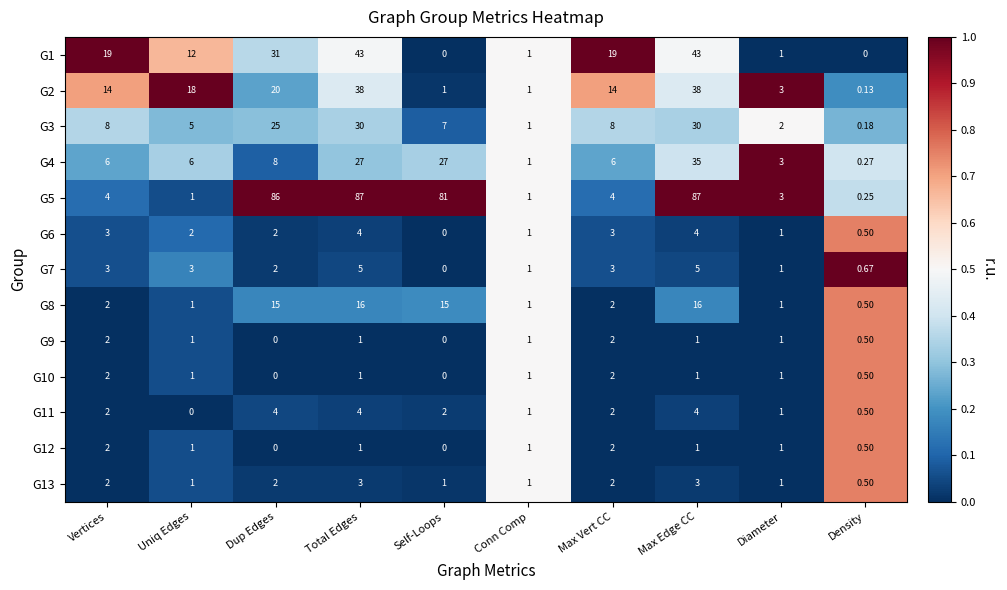

At which label does G9 first exceed 1?

Vertices